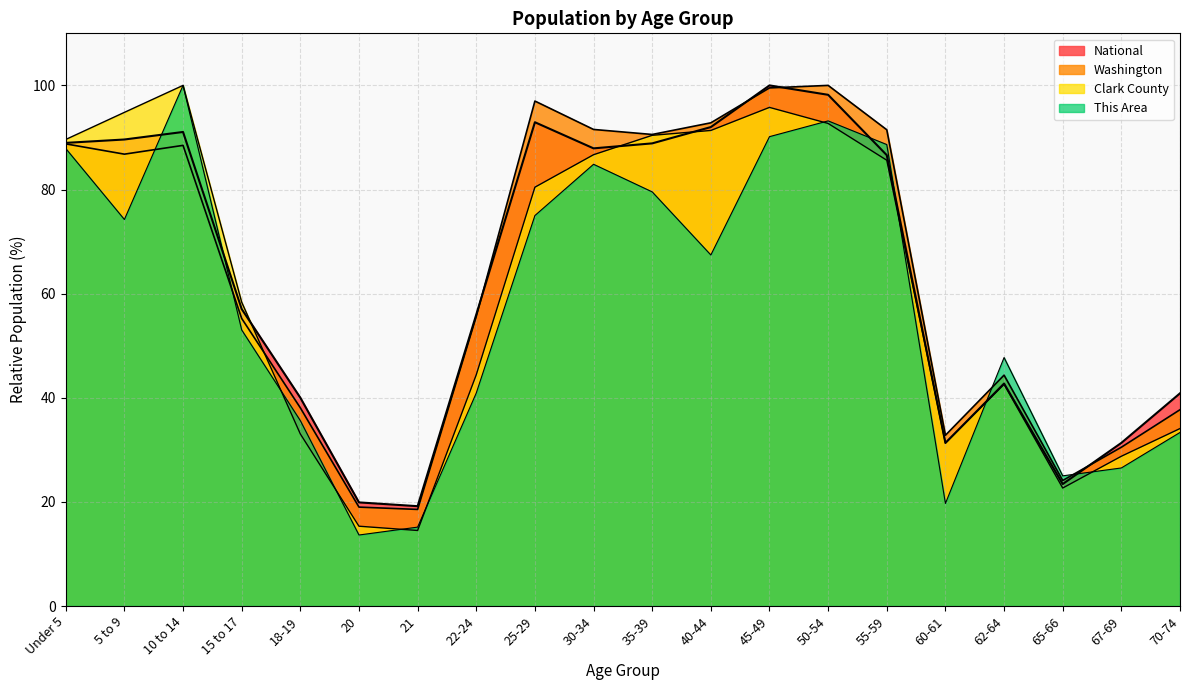

At which label does Clark County reach its peak?

10 to 14